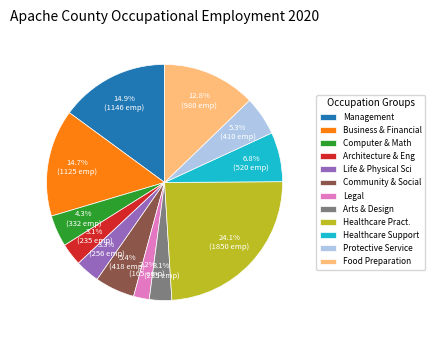

How much of the chart is everything except Food Preparation?

87.2%